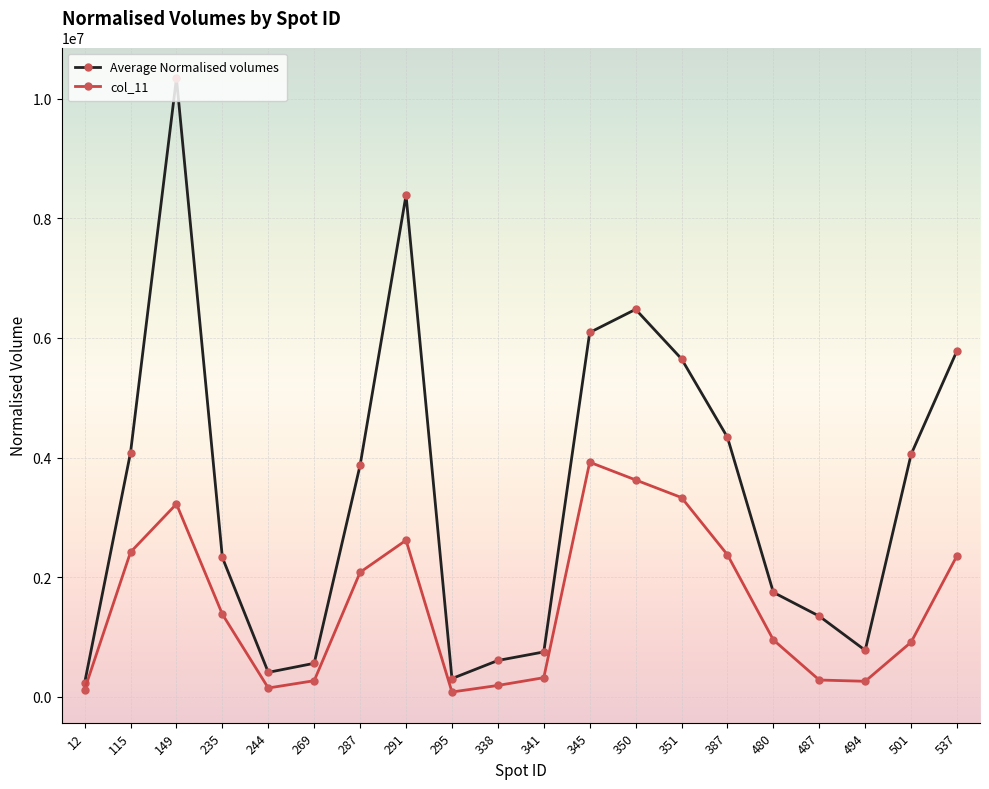

The value of Average Normalised volumes at 487 is 1349000. True or false?

True